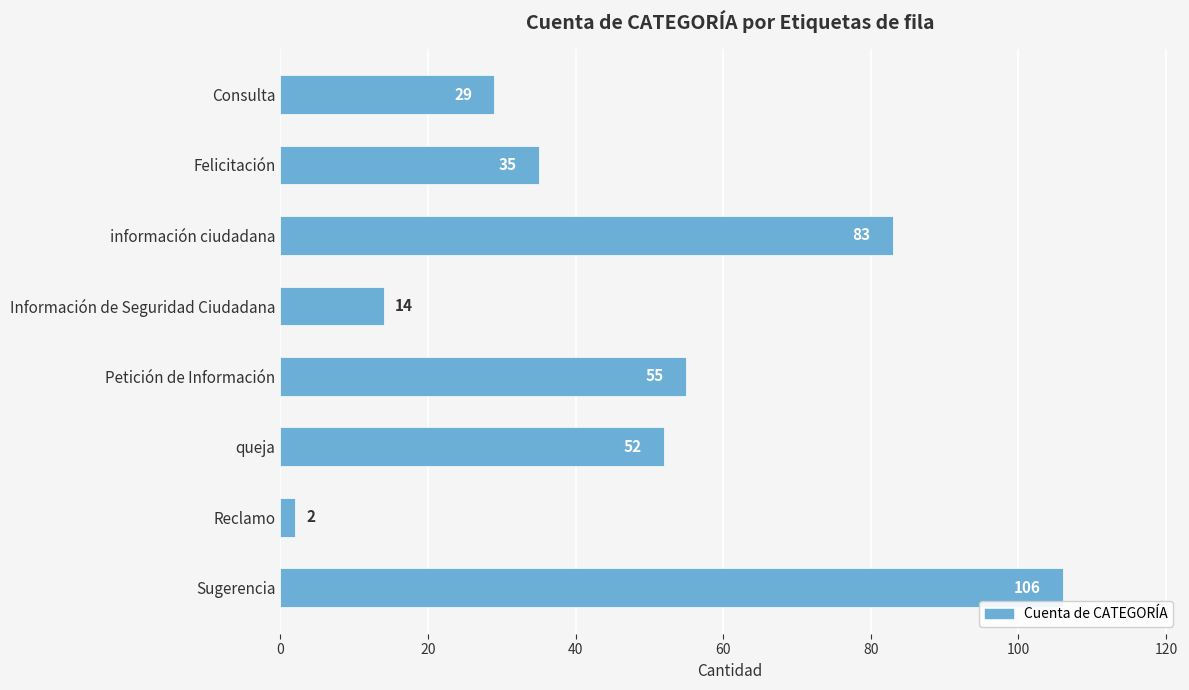

Where is the data nearest to the value 54?

Petición de Información